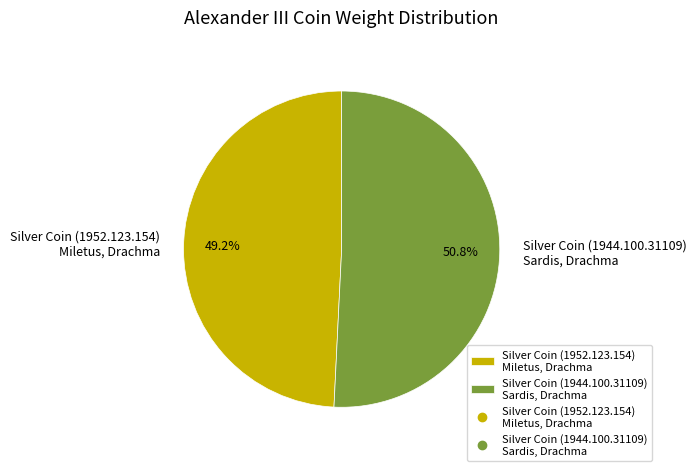

Combined, do Silver Coin (1944.100.31109) Sardis, Drachma and Silver Coin (1952.123.154) Miletus, Drachma account for over 50%?

Yes